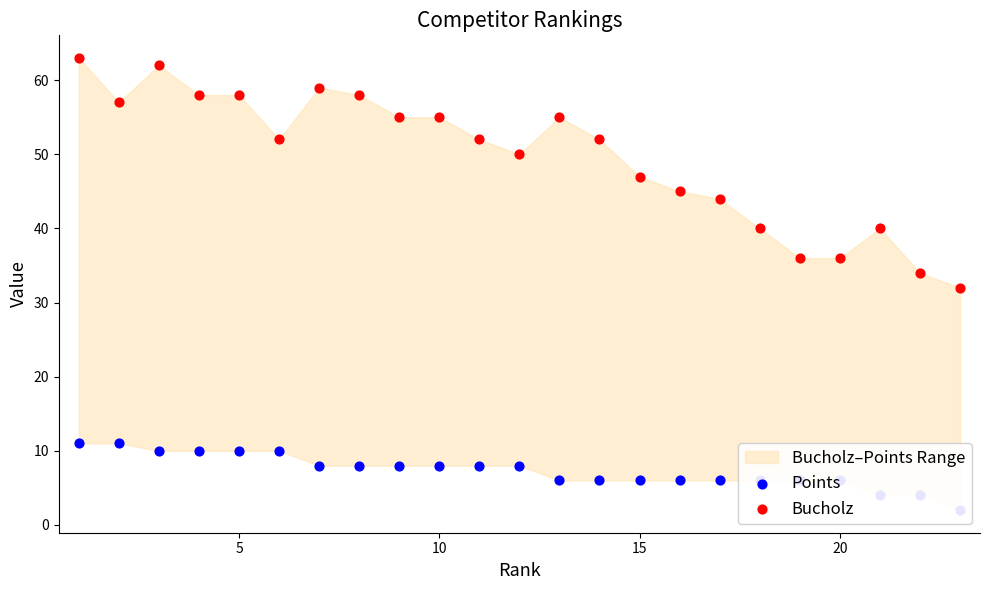

Which series contains the lowest Y value?

Points